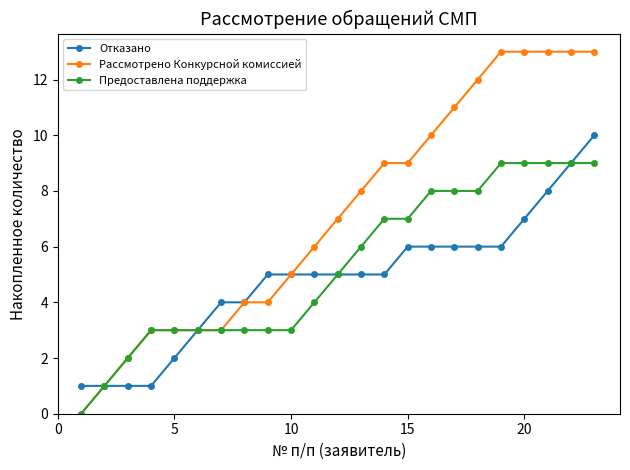

Which series has the largest total across all categories?

Рассмотрено Конкурсной комиссией